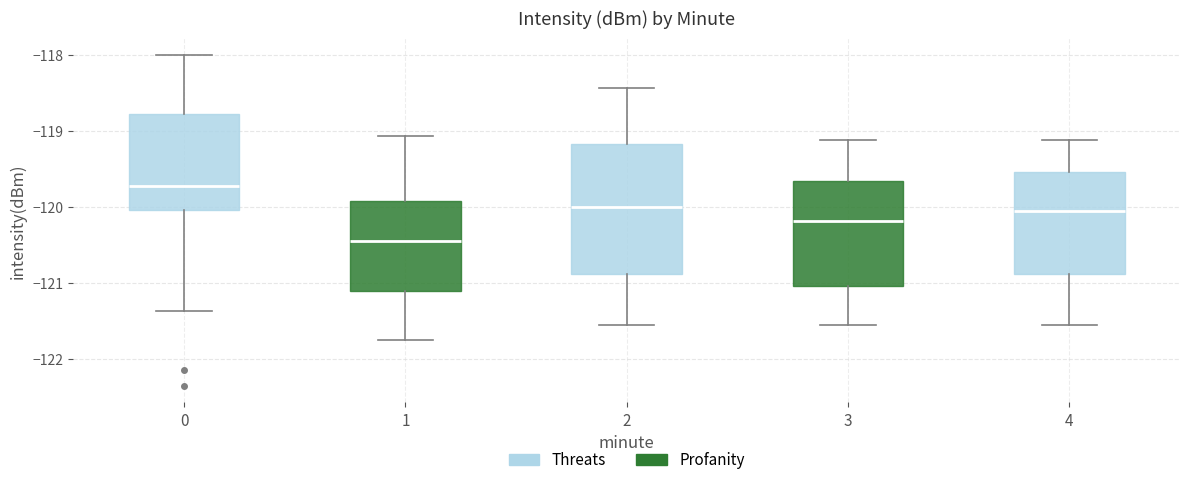

Reading left to right, transcribe this box plot: for each box, give where its median line is, the range the box spans, and where its two whiskers end, as read against the y-axis. The values are not printed on the chart, so give them approximately, as read against the axis.

0: median -119.7, box -120.0 to -118.8, whiskers -121.4 to -118.0
1: median -120.4, box -121.1 to -119.9, whiskers -121.7 to -119.1
2: median -120.0, box -120.9 to -119.2, whiskers -121.5 to -118.4
3: median -120.2, box -121.0 to -119.7, whiskers -121.5 to -119.1
4: median -120.1, box -120.9 to -119.5, whiskers -121.5 to -119.1